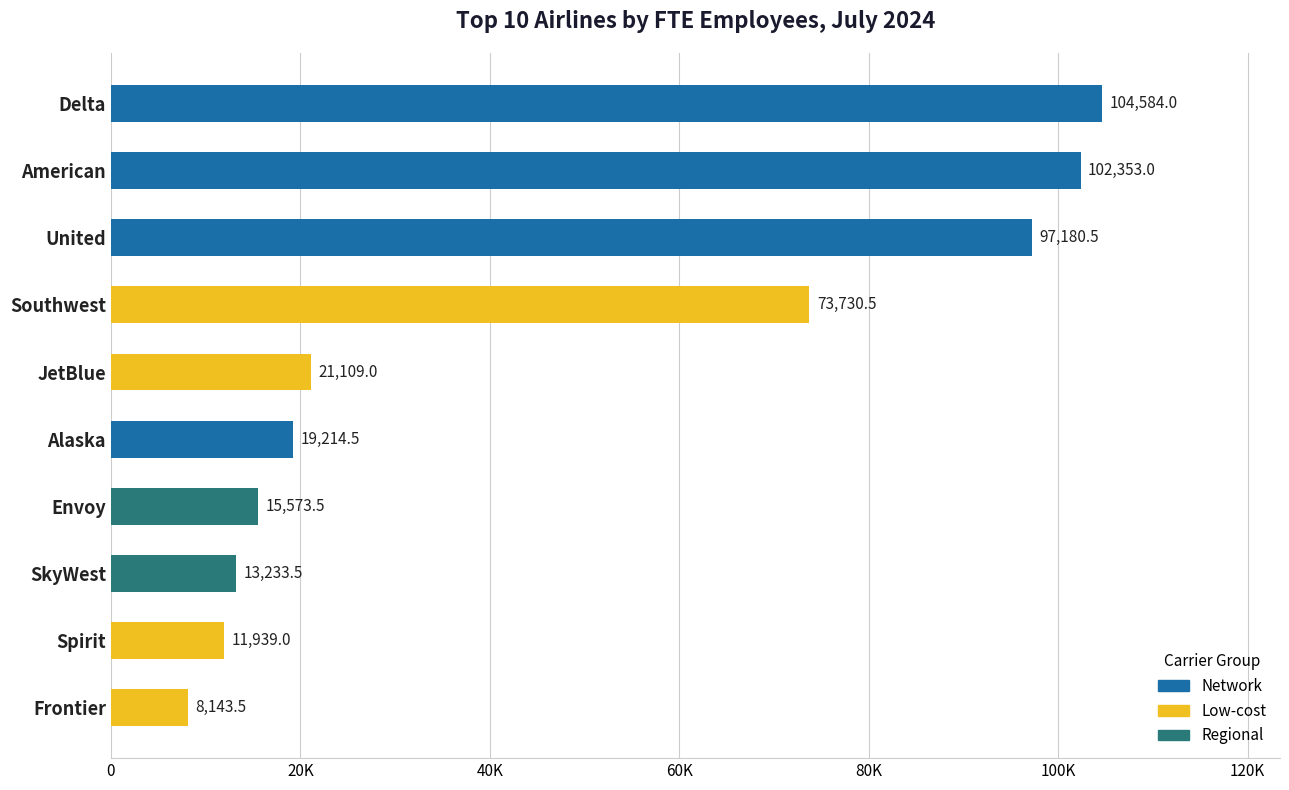

What is the minimum value shown in the chart?

8143.5